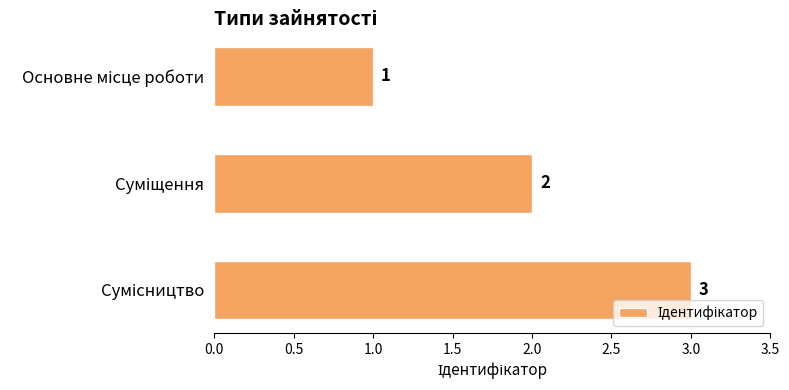

How many values are between 1 and 3?

3